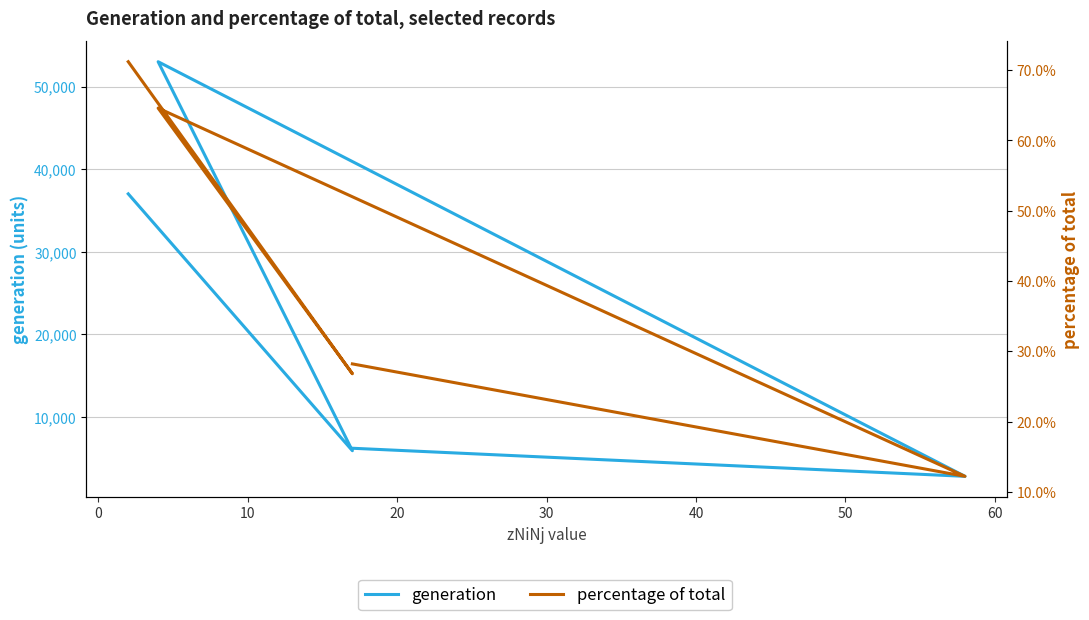

Reading right to left, extract all data points from this chart.

generation: 6200.0	2800.0	53000.0	5900.0	37000.0
percentage of total: 28.2	12.2	64.6	26.8	71.2